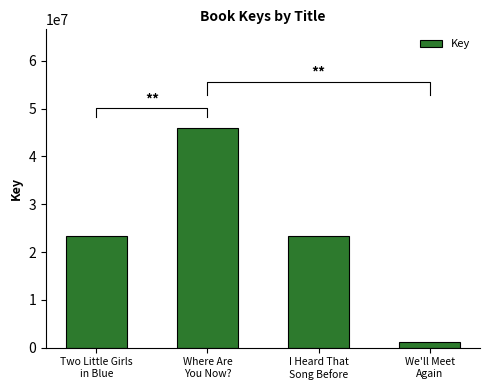

What is the minimum value shown in the chart?

1071092